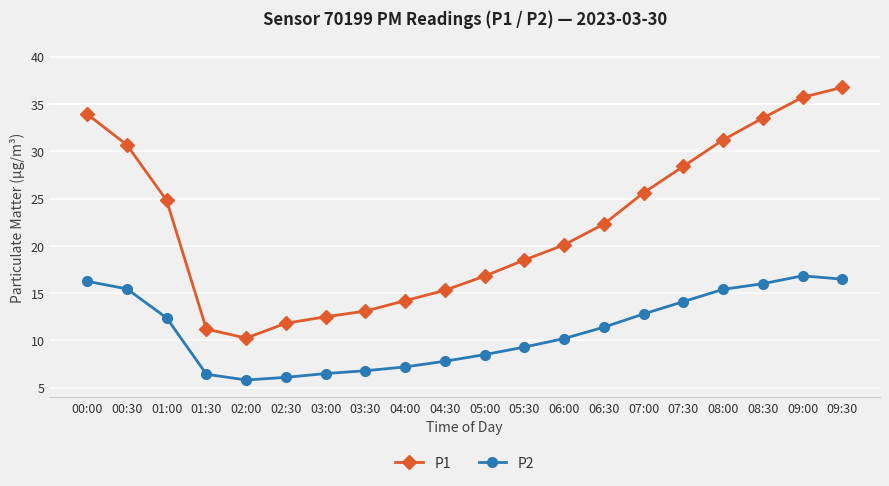

How many lines are shown in the chart?

2